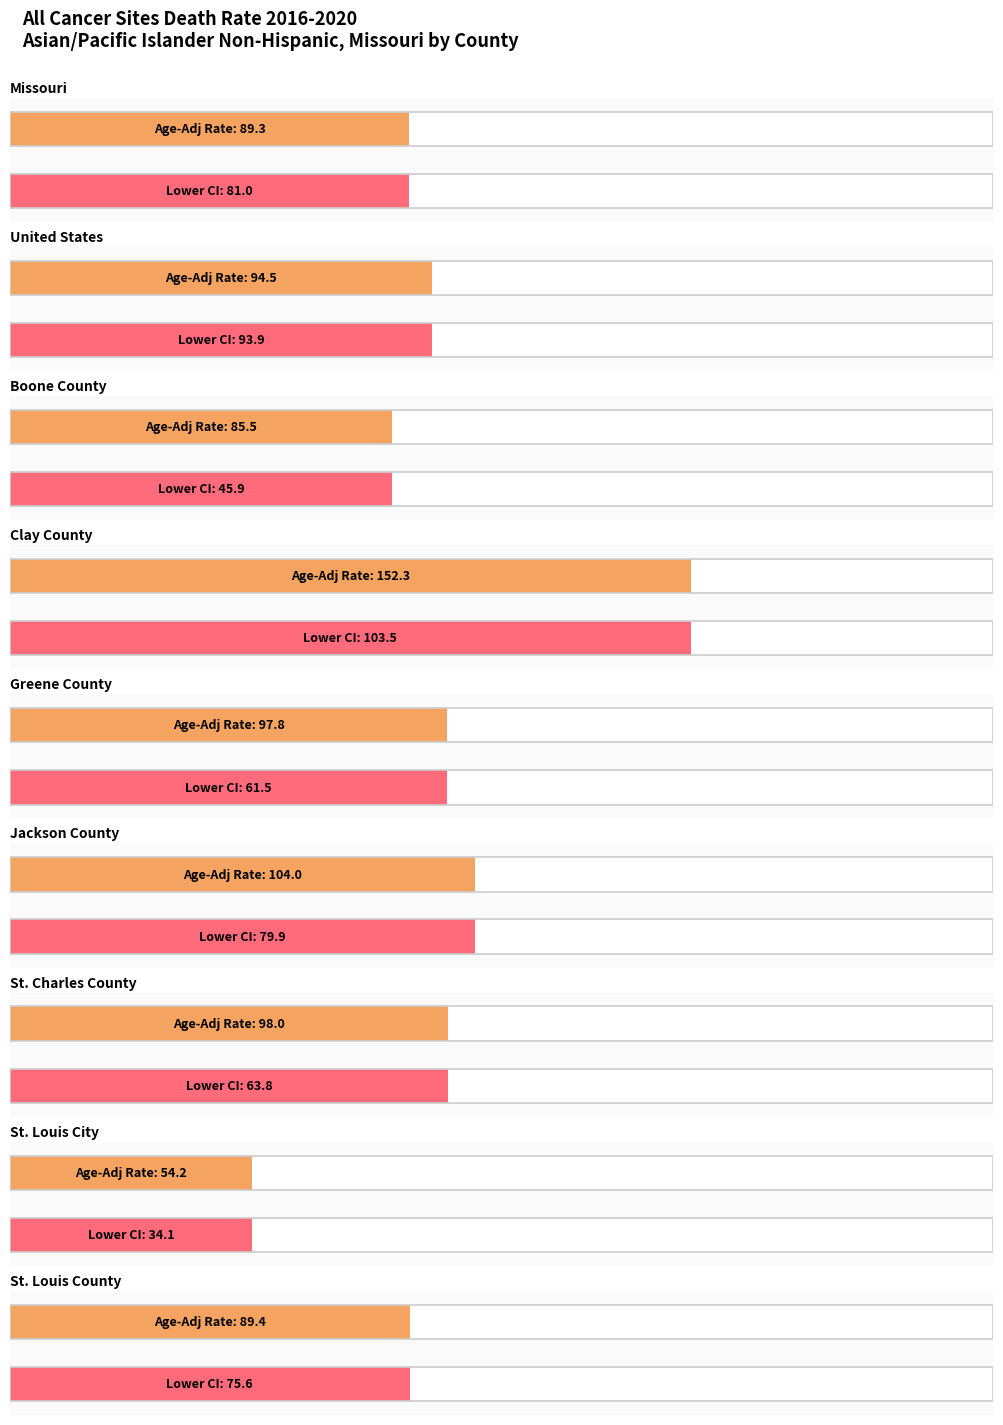

Is it true that Upper CI equals 74.8 at St. Charles County?

False